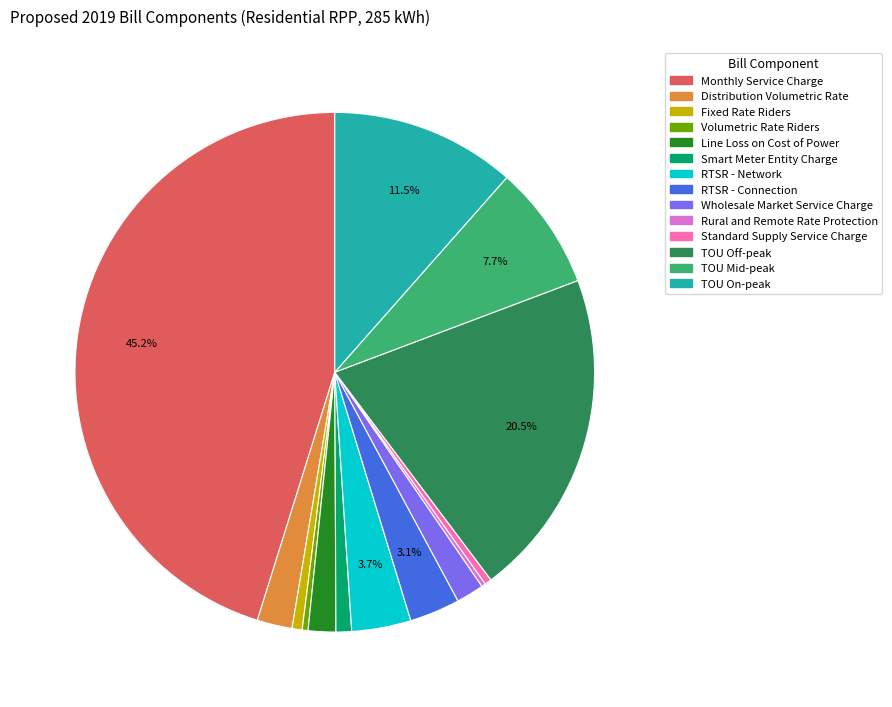

To the nearest percent, what is the combined percentage of TOU Off-peak and RTSR - Connection?

24%